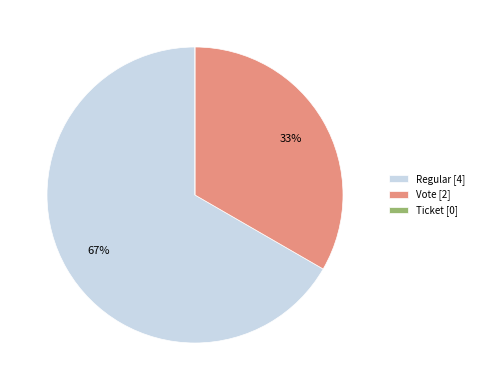

Which category has the biggest portion of the pie?

Regular [4]